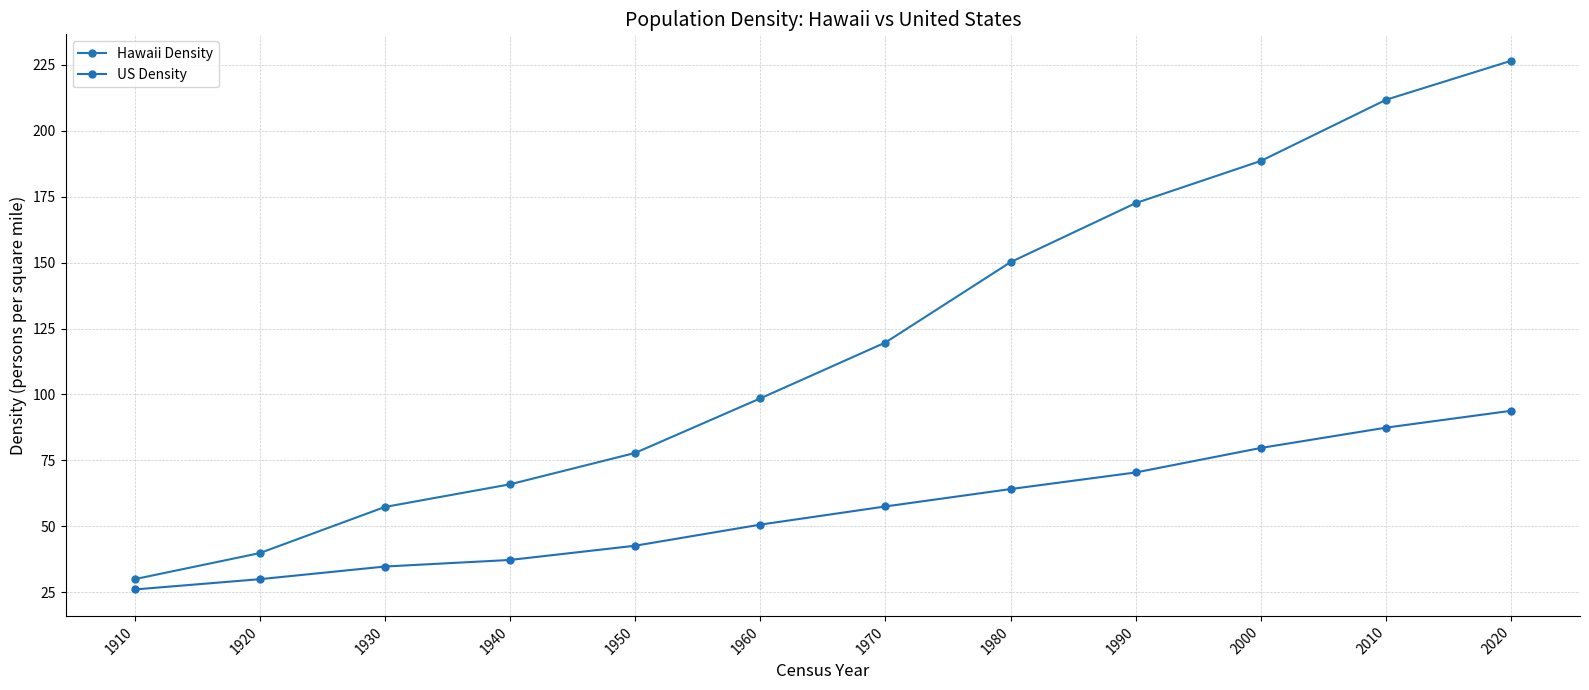

List the series in order of their overall mean, lowest first.

US Density, Hawaii Density